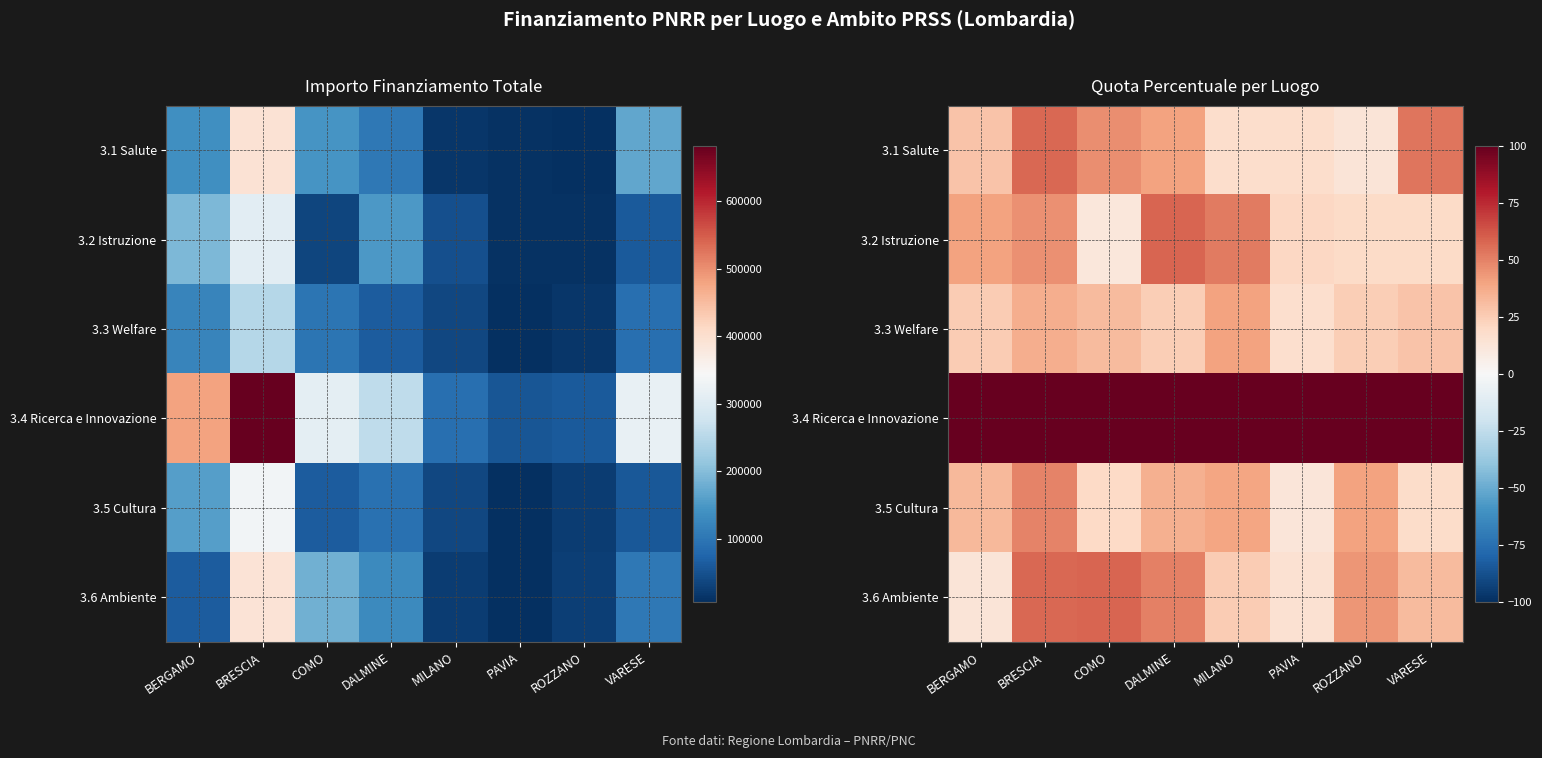

The value of 3.1 Salute at COMO is 46.6. True or false?

True